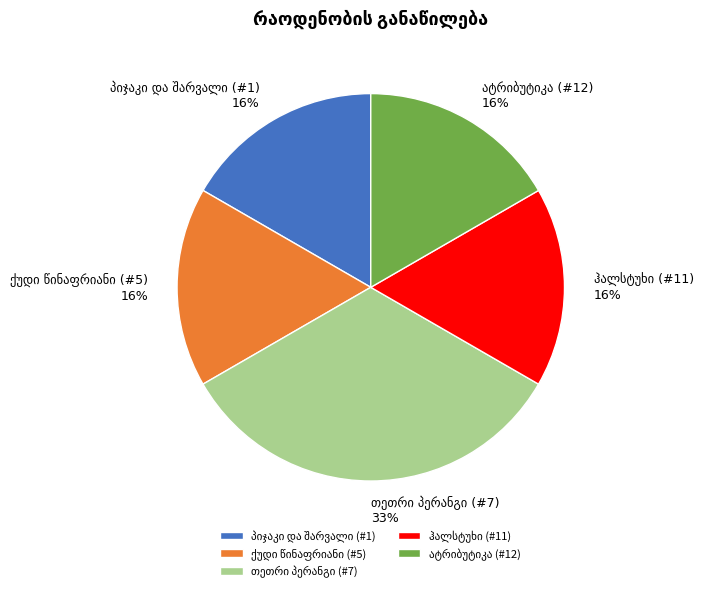

Does პიჯაკი და შარვალი (#1) account for over 50% of the chart?

No